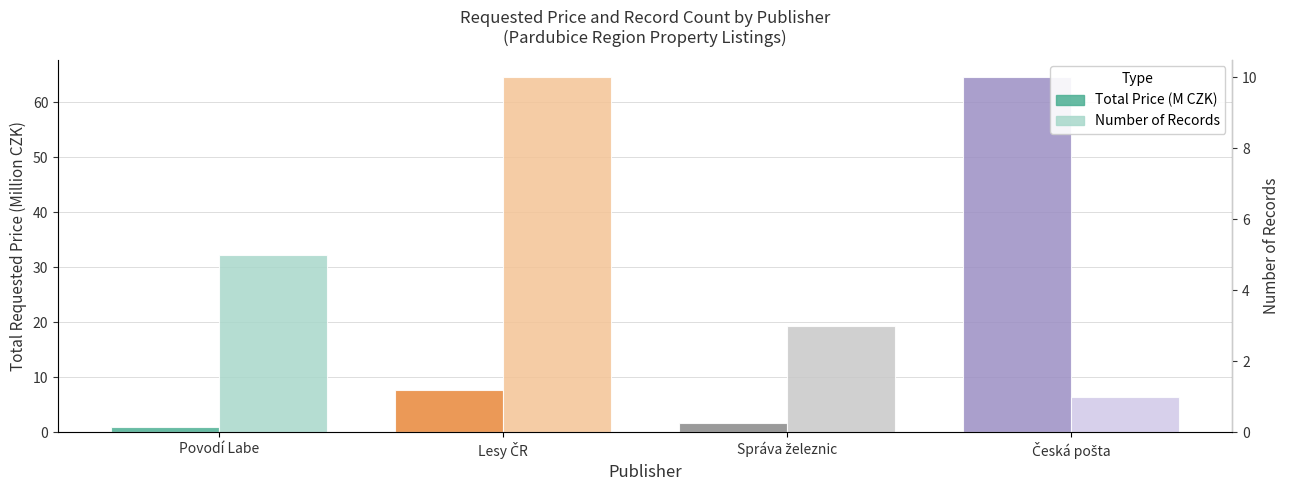

List the labels in order of Total Price (M CZK) value, smallest first.

Povodí Labe, Správa železnic, Lesy ČR, Česká pošta